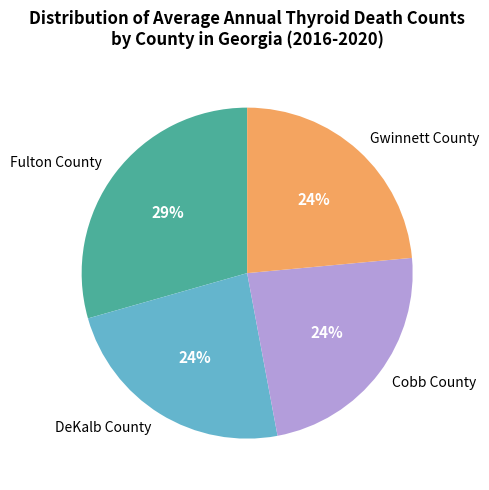

To the nearest percent, what is the average slice percentage?

25%